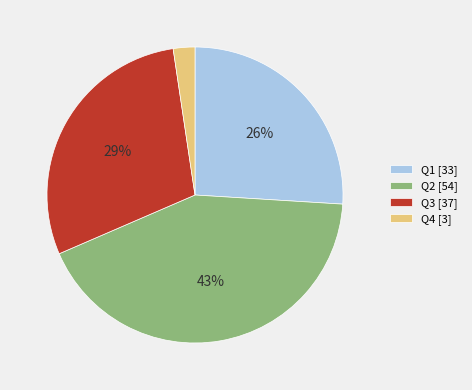

How many slices are in this pie chart?

4